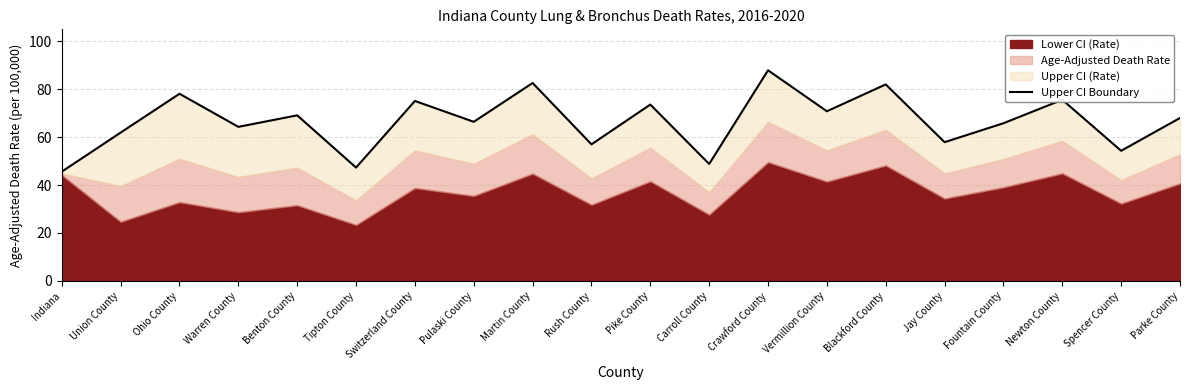

How many data points are above 68?

9